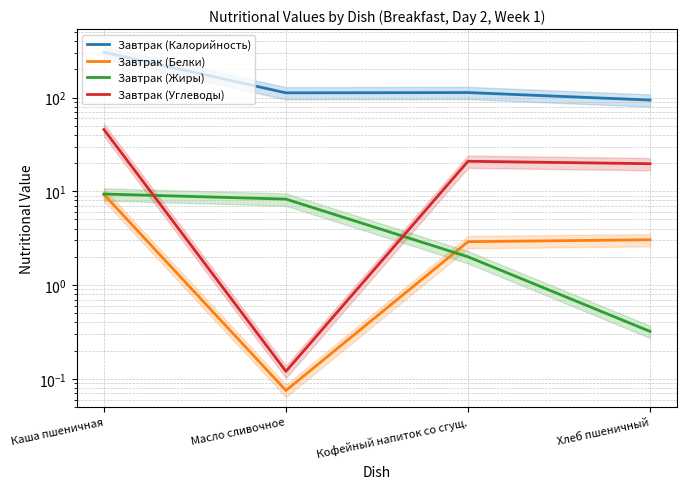

What is the maximum value shown in the chart?

303.8